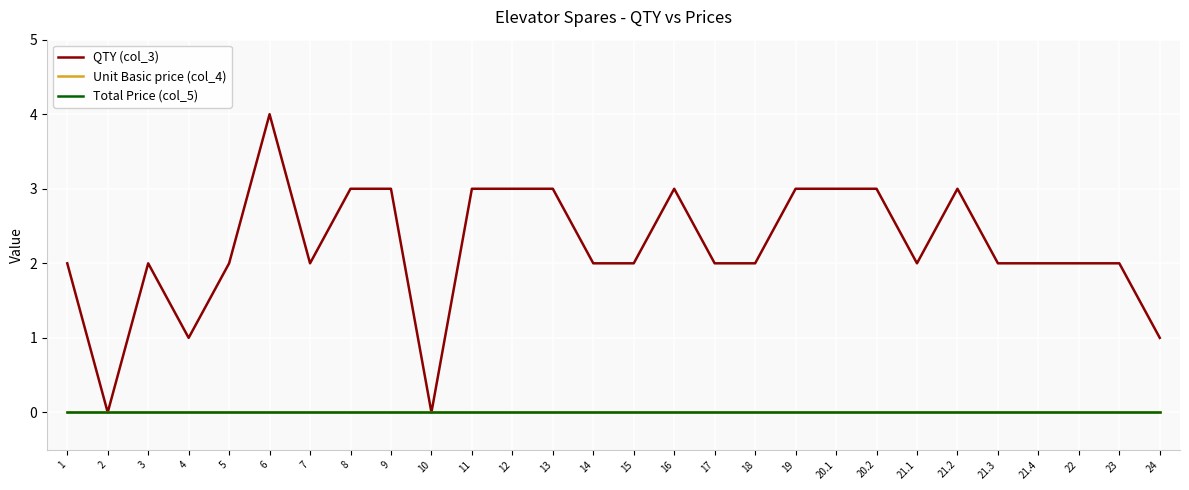

Rank the series by their maximum value, from lowest to highest.

Unit Basic price (col_4), Total Price (col_5), QTY (col_3)